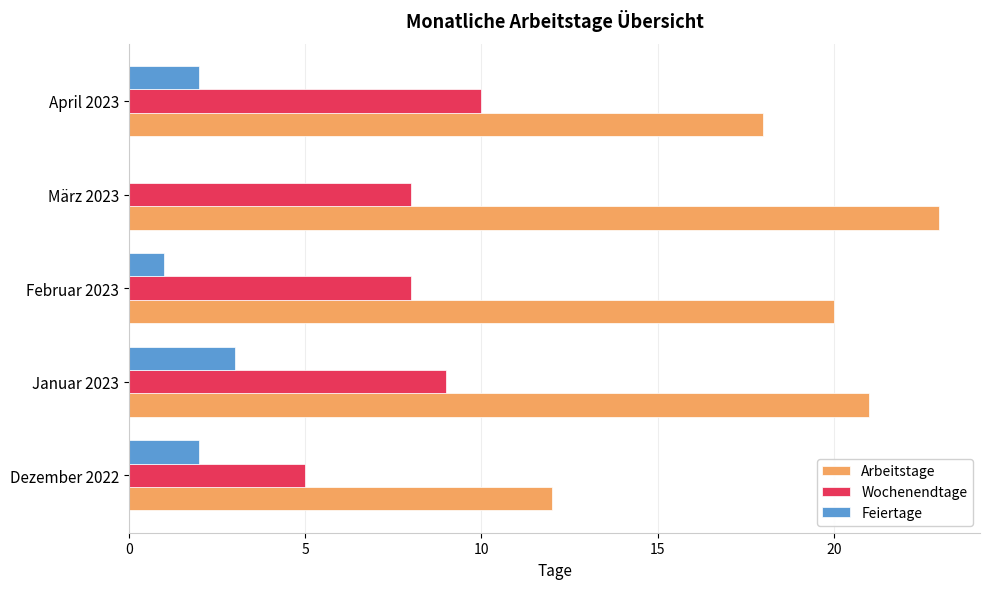

Is the value of Wochenendtage at März 2023 greater than the value of Feiertage at Februar 2023?

Yes